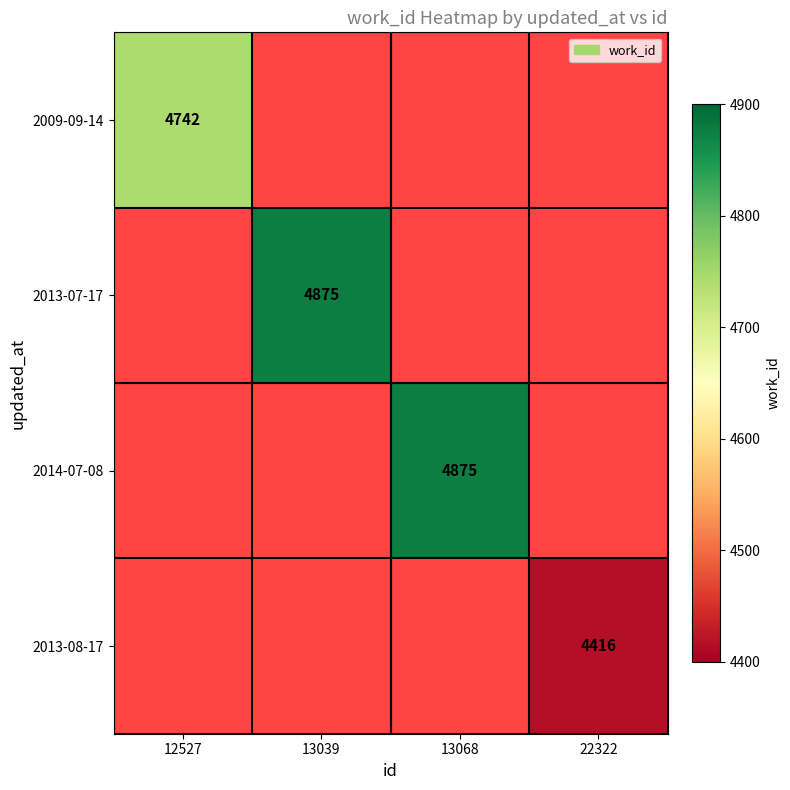

The 2014-07-08 series shows 6446 at 13068. True or false?

False